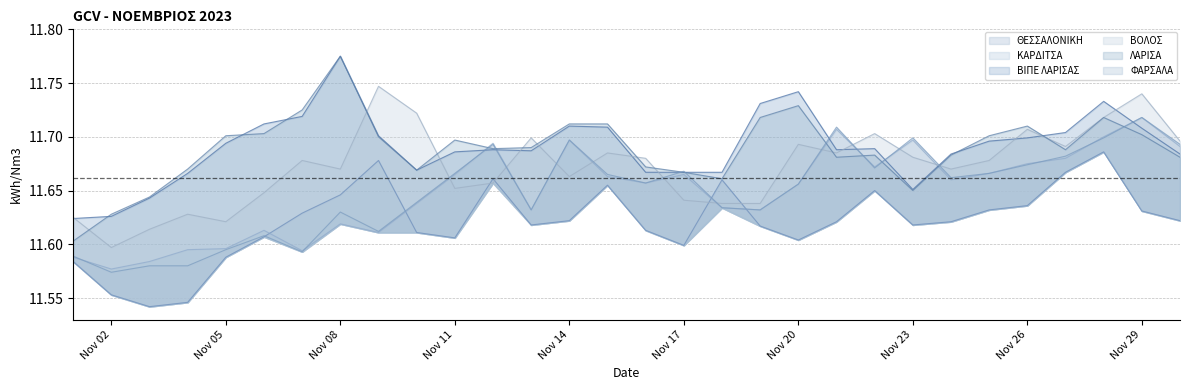

Does the chart have visible grid lines?

Yes